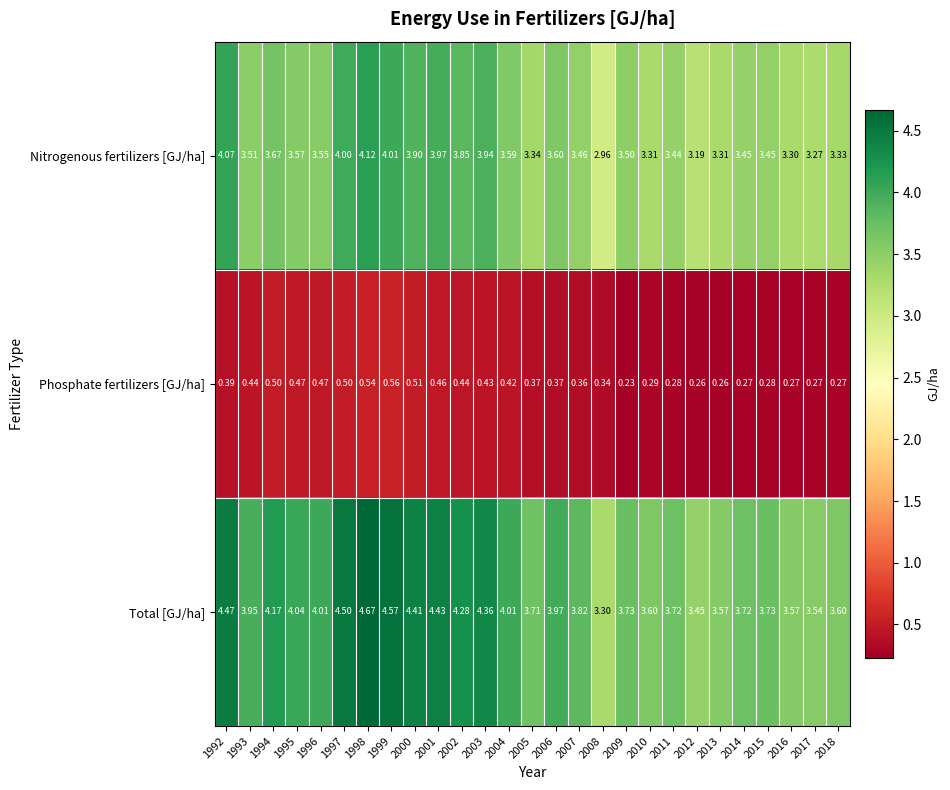

What is the spread (max minus min) of values at 2017?

3.3